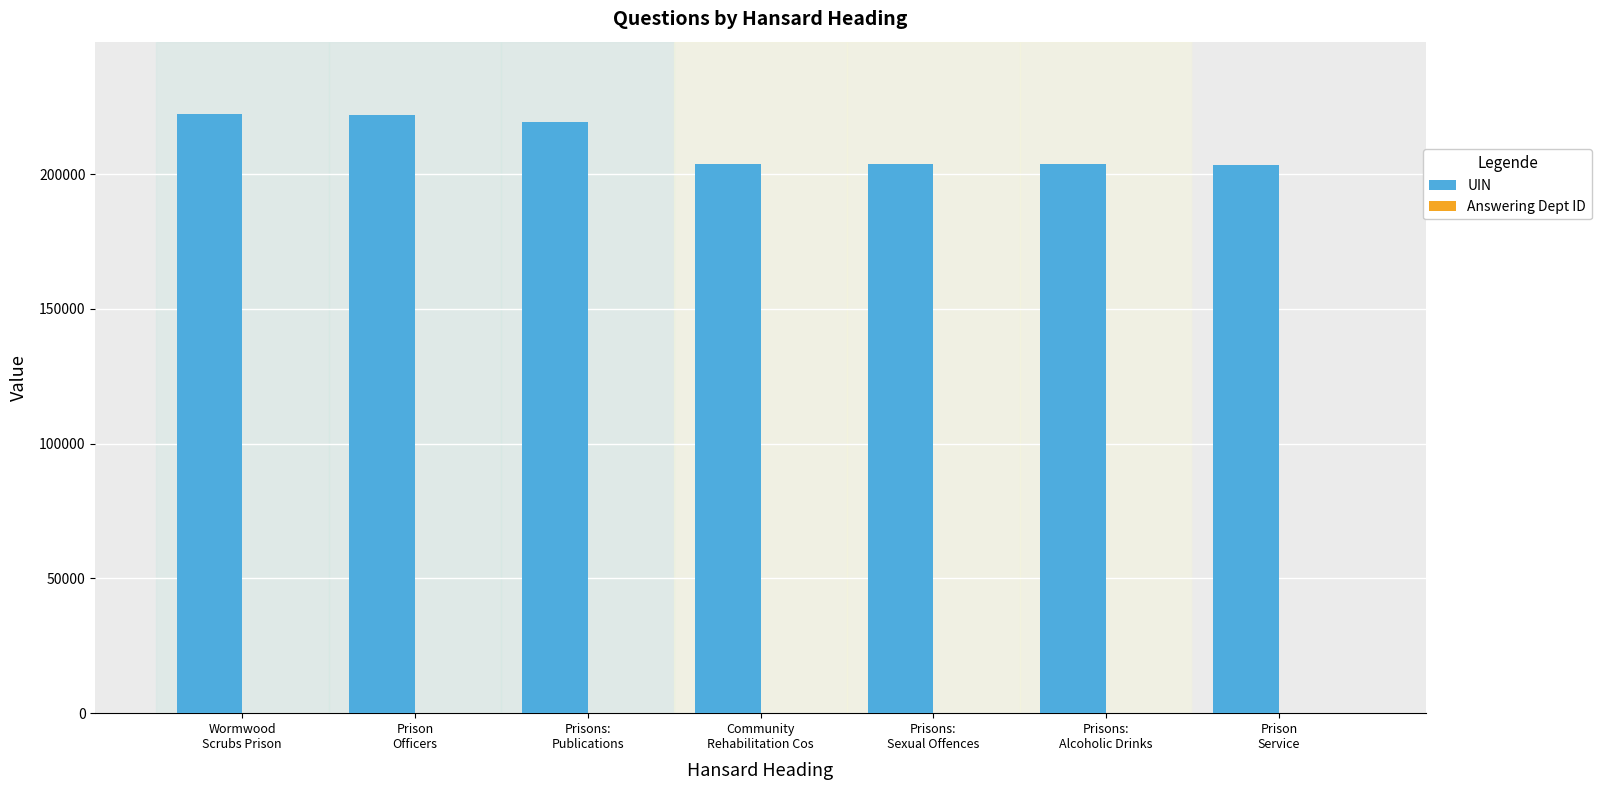

Which series has the largest total across all categories?

UIN